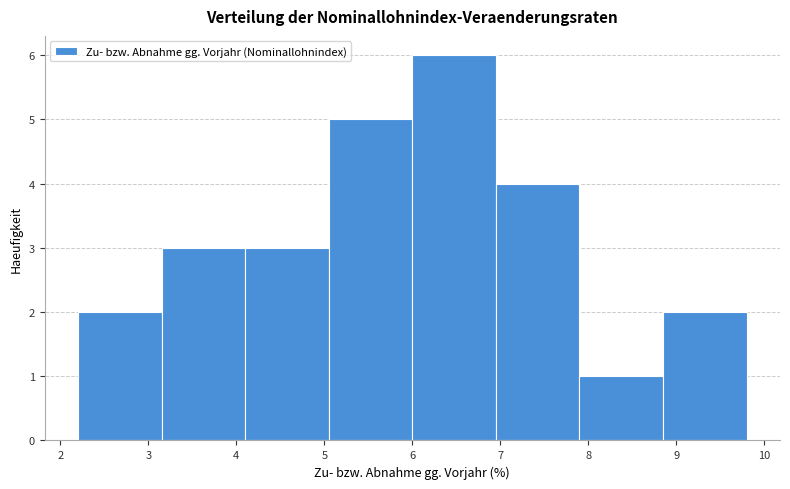

How tall is the bar that spans 6.95 to 7.90 on the x-axis? Neither the bar edges nor the heights are printed on the chart, so give them approximately, as read against the axes.

4